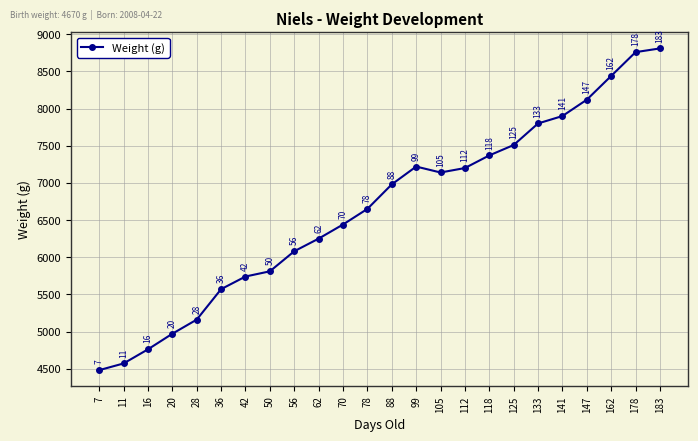

Approximately how many times larger is the value at 70 compared to 112?

0.9